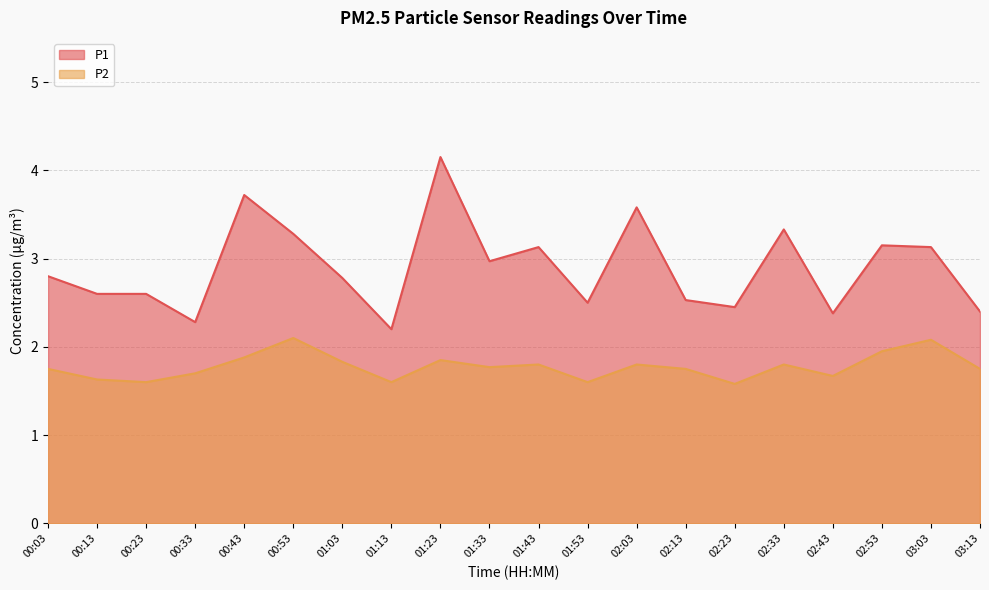

At how many categories does at least one series exceed 3?

8